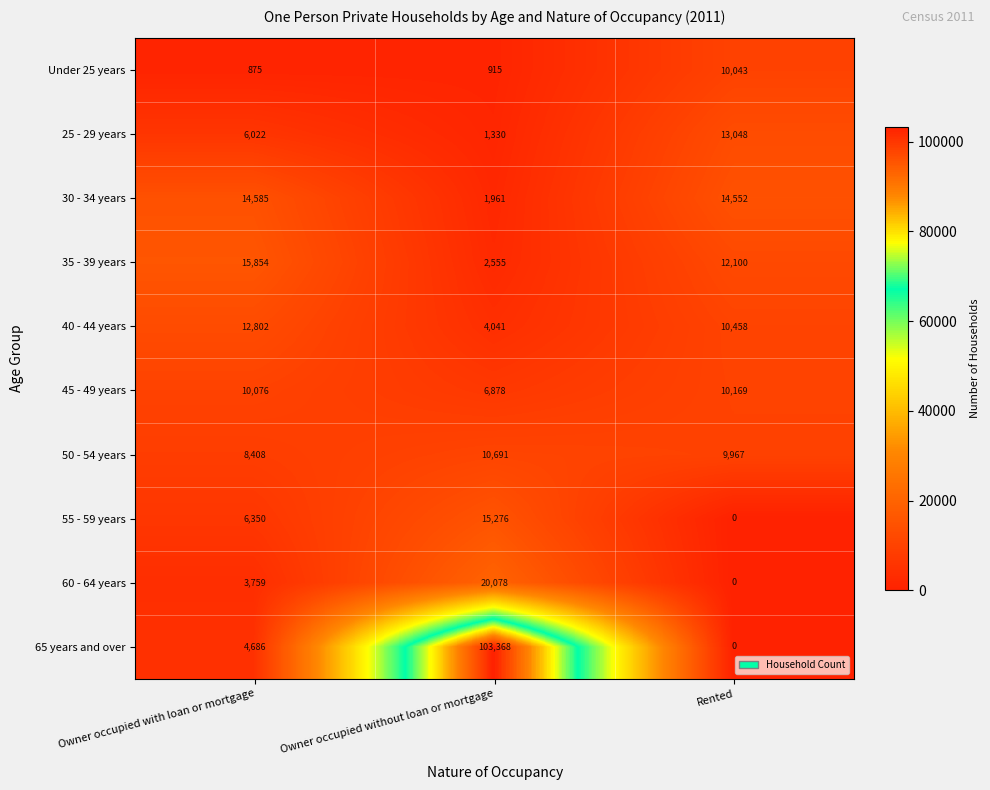

List the labels in order of 65 years and over value, smallest first.

Rented, Owner occupied with loan or mortgage, Owner occupied without loan or mortgage